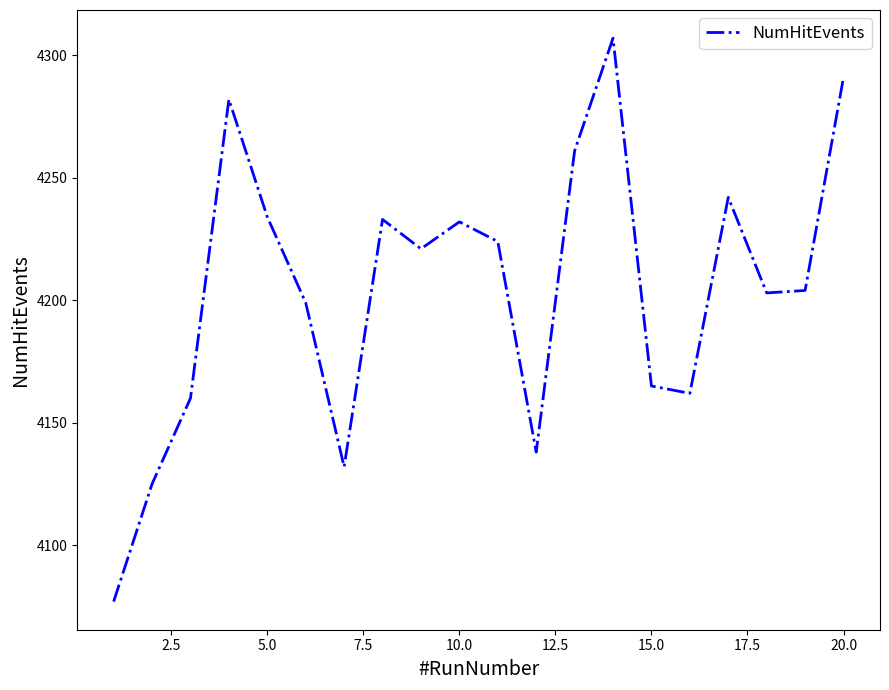

What is the minimum value shown in the chart?

4077